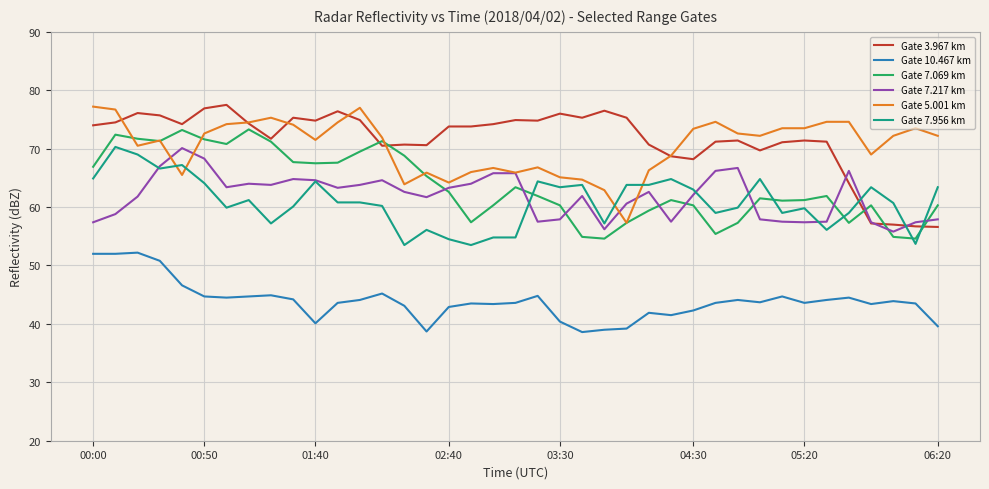

What is the lowest value of the Gate 7.069 km series?

54.6